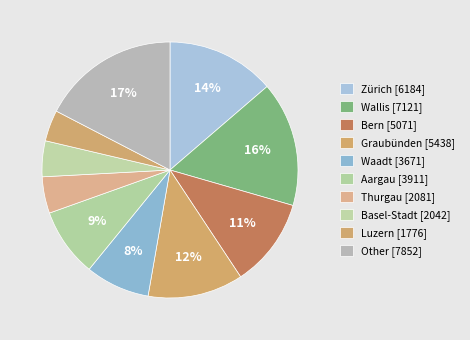

To the nearest percent, what is the average slice percentage?

10%